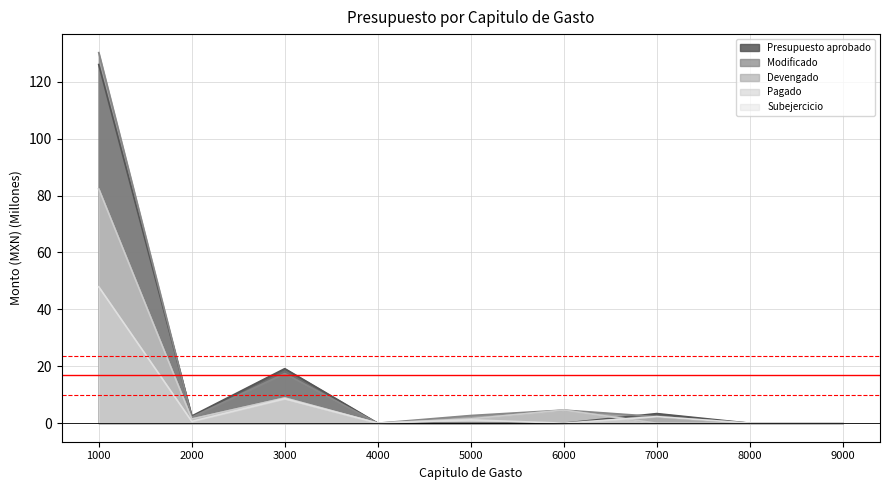

How many lines are shown in the chart?

5